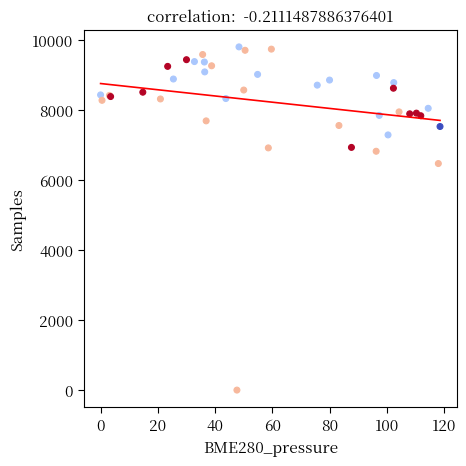

What Y value in the scatter plot is closest to 4903?

6473